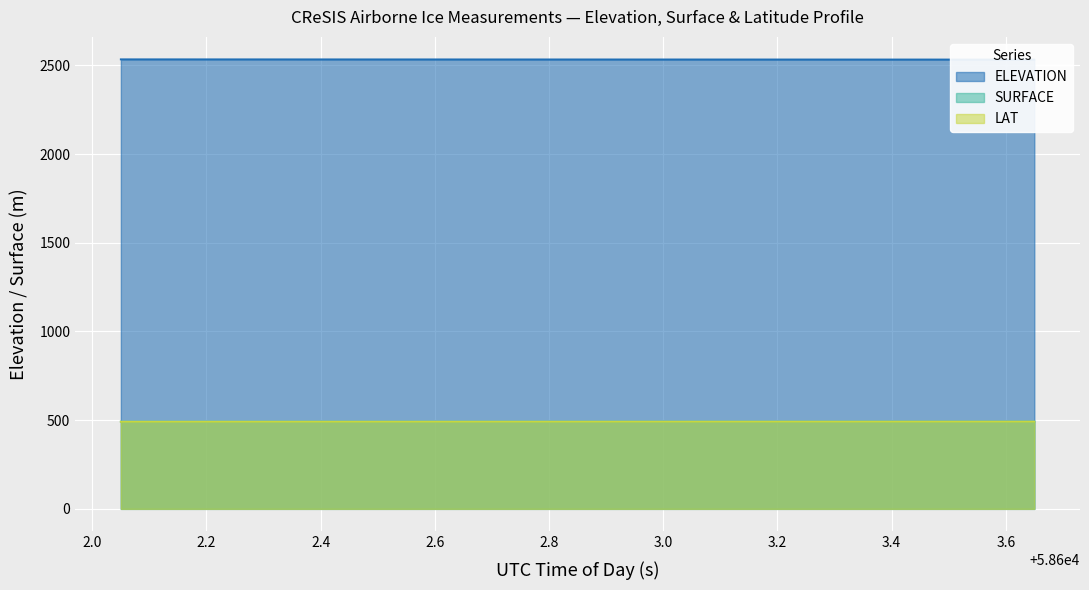

What is the minimum value for LAT?

491.0